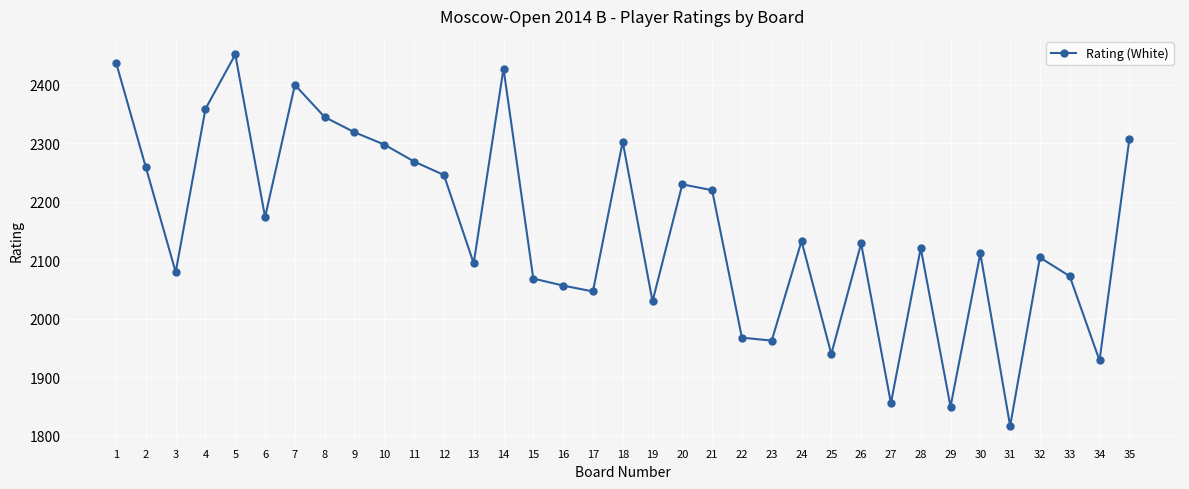

Where is the first local maximum?

5